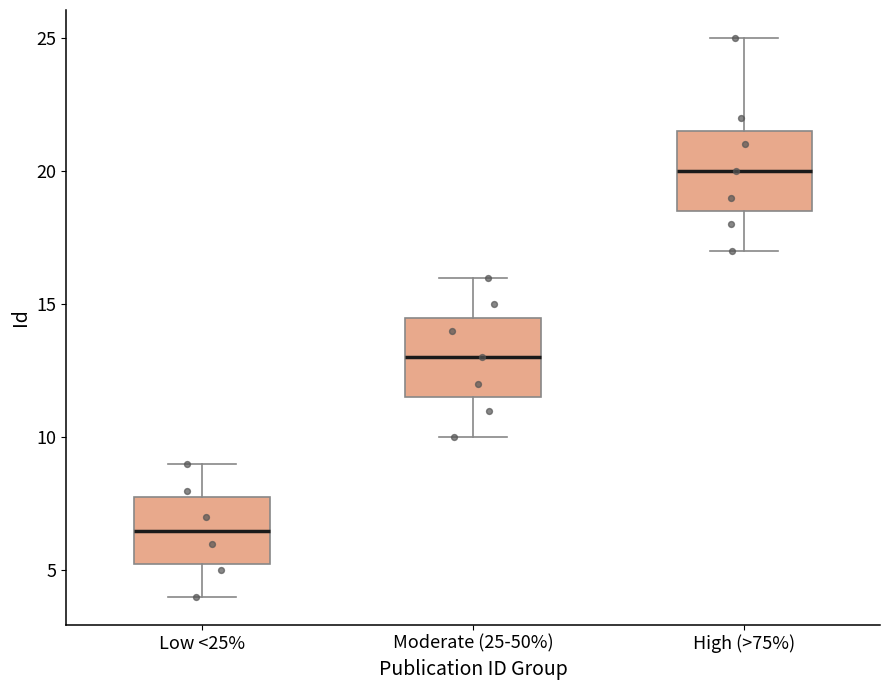

Where is the lower edge of the box for High (>75%) on the y-axis? The values are not printed on the chart, so give them approximately, as read against the axis.

18.5